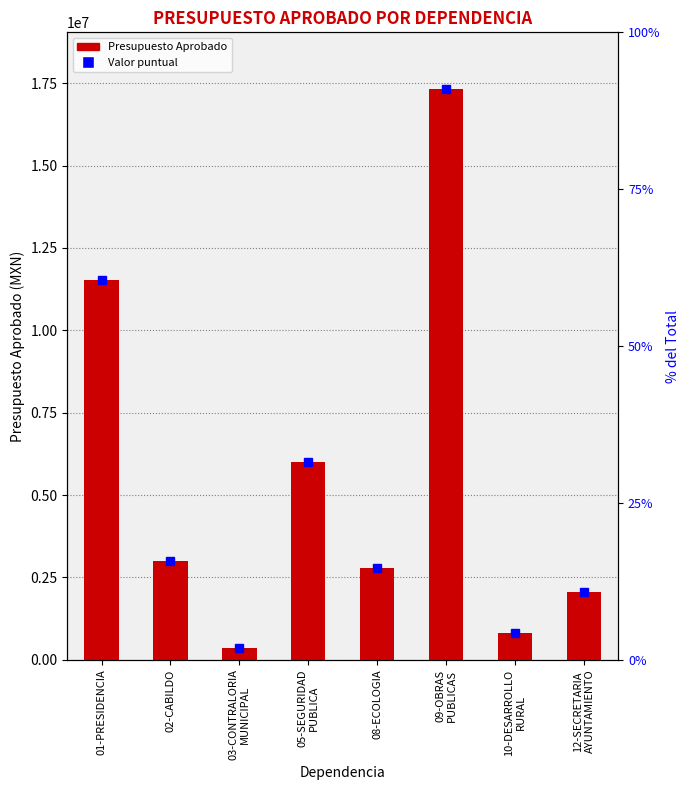

List the labels in order of value, smallest first.

03-CONTRALORIA
MUNICIPAL, 10-DESARROLLO
RURAL, 12-SECRETARIA
AYUNTAMIENTO, 08-ECOLOGIA, 02-CABILDO, 05-SEGURIDAD
PUBLICA, 01-PRESIDENCIA, 09-OBRAS
PUBLICAS